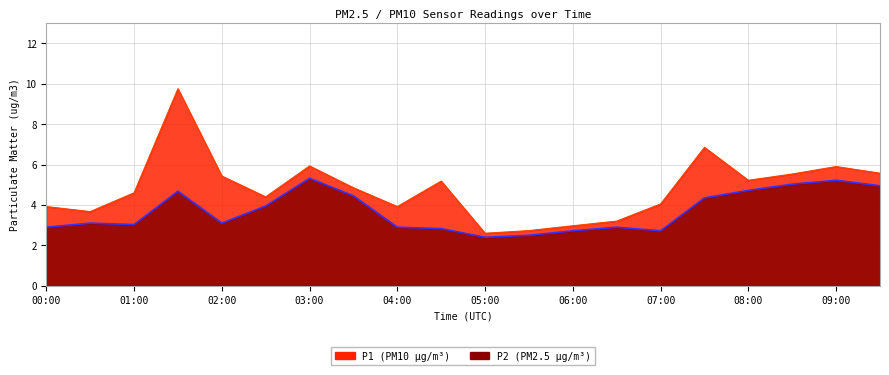

What is the label of the 3rd point from the left?

01:00